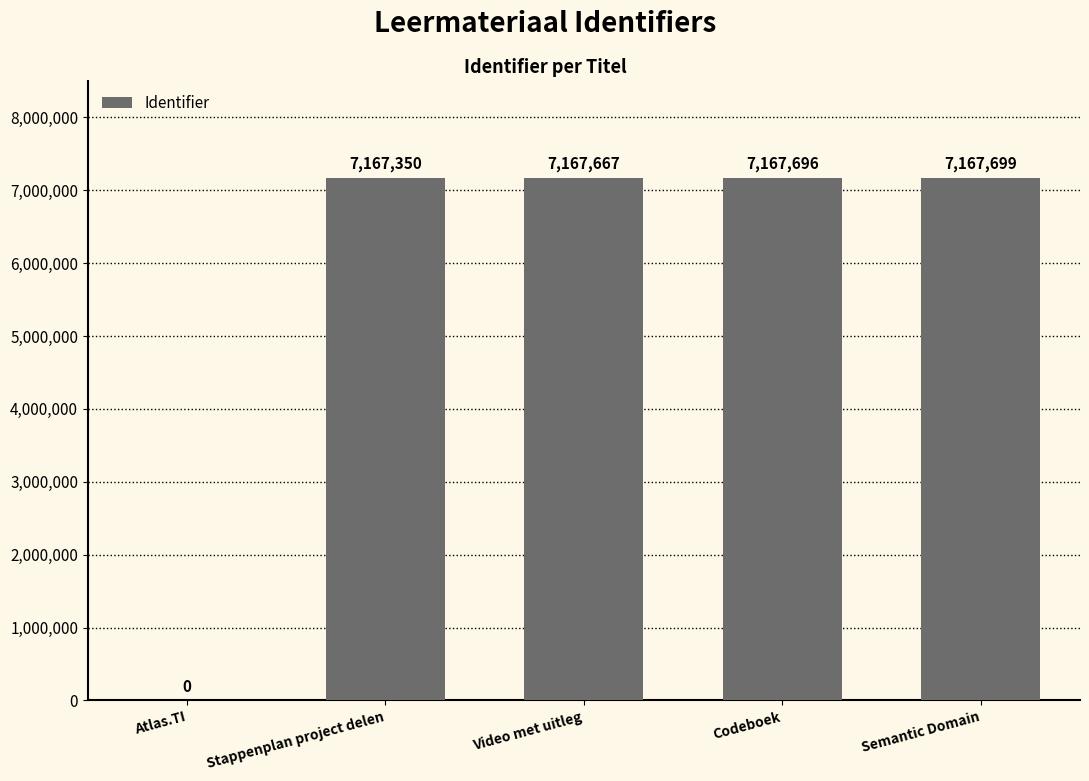

What is the sum of all values?

28670412